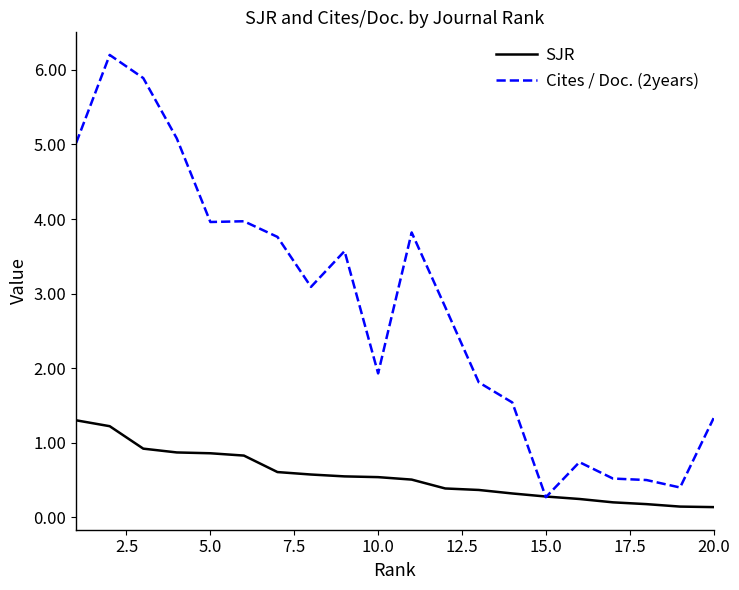

Which series has the widest spread of values?

Cites / Doc. (2years)